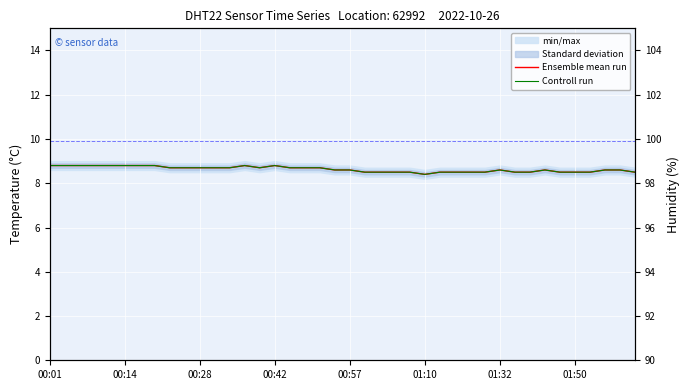

What is the sum of all Controll run values?

345.3